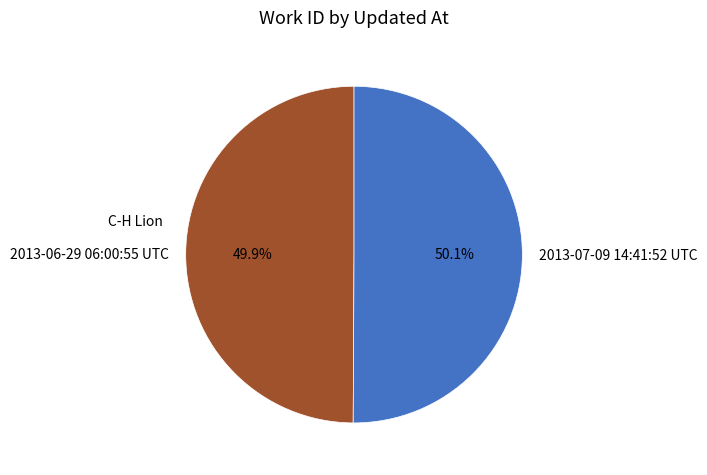

What is the ratio of the value at 2013-07-09 14:41:52 UTC to the value at 2013-06-29 06:00:55 UTC?

1.0